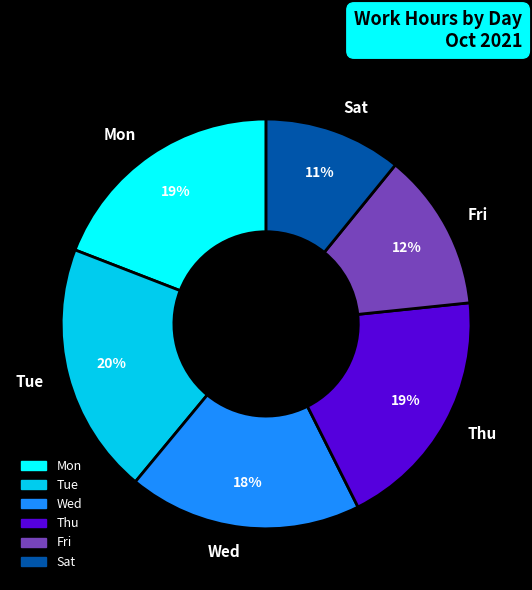

Does any single category account for the majority?

No